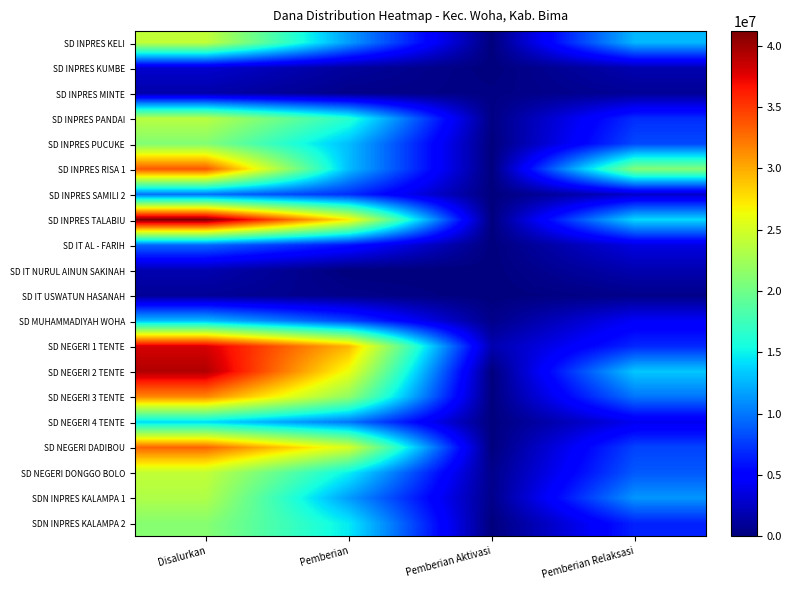

At how many categories does at least one series exceed 31123624?

1